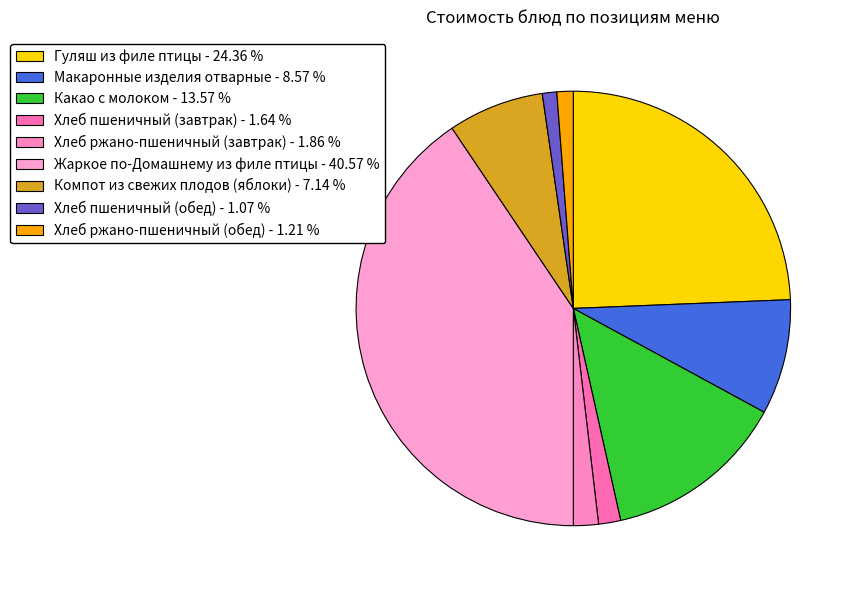

What is the smallest slice in the pie chart?

Хлеб пшеничный (обед)